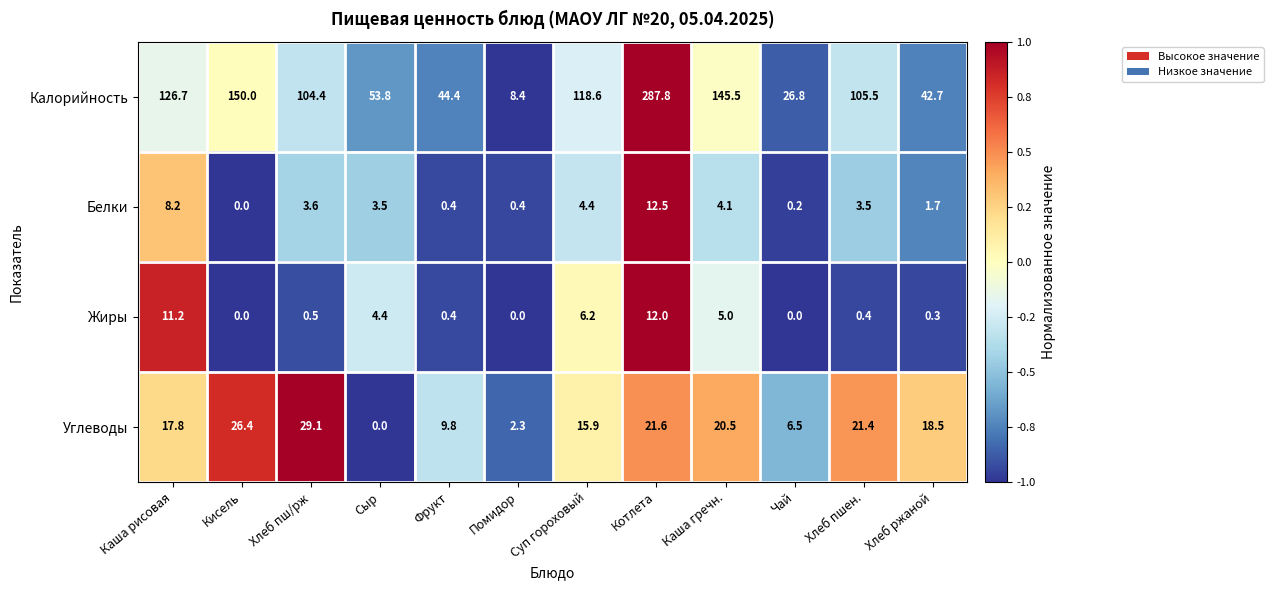

What is the sum of all Калорийность values?

1214.6